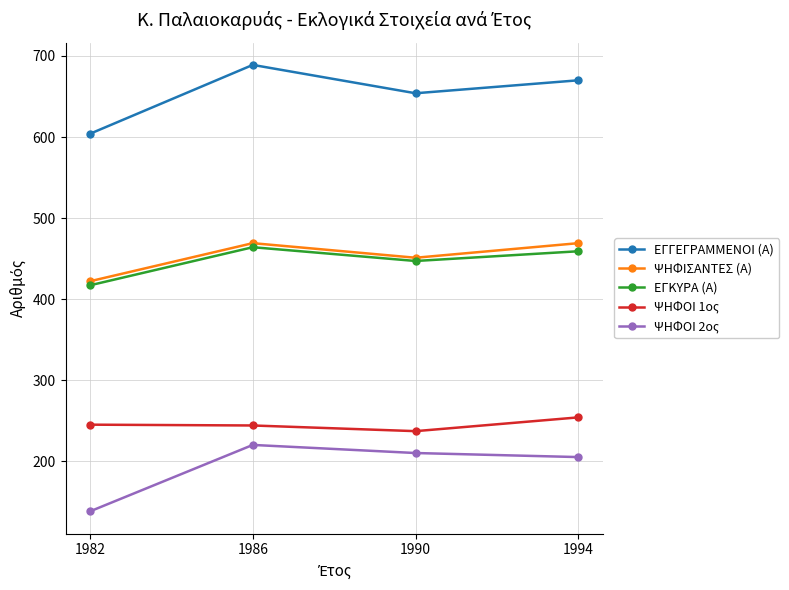

How many interior local valleys does the ΕΓΓΕΓΡΑΜΜΕΝΟΙ (Α) series have?

1